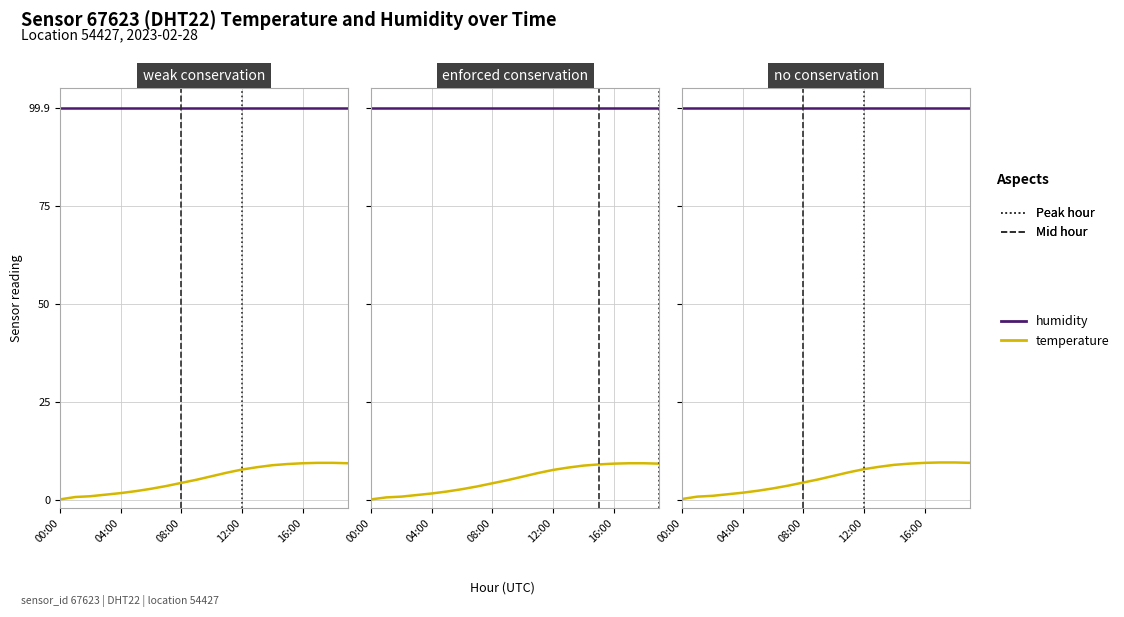

The humidity series shows 99.9 at 04:00. True or false?

True